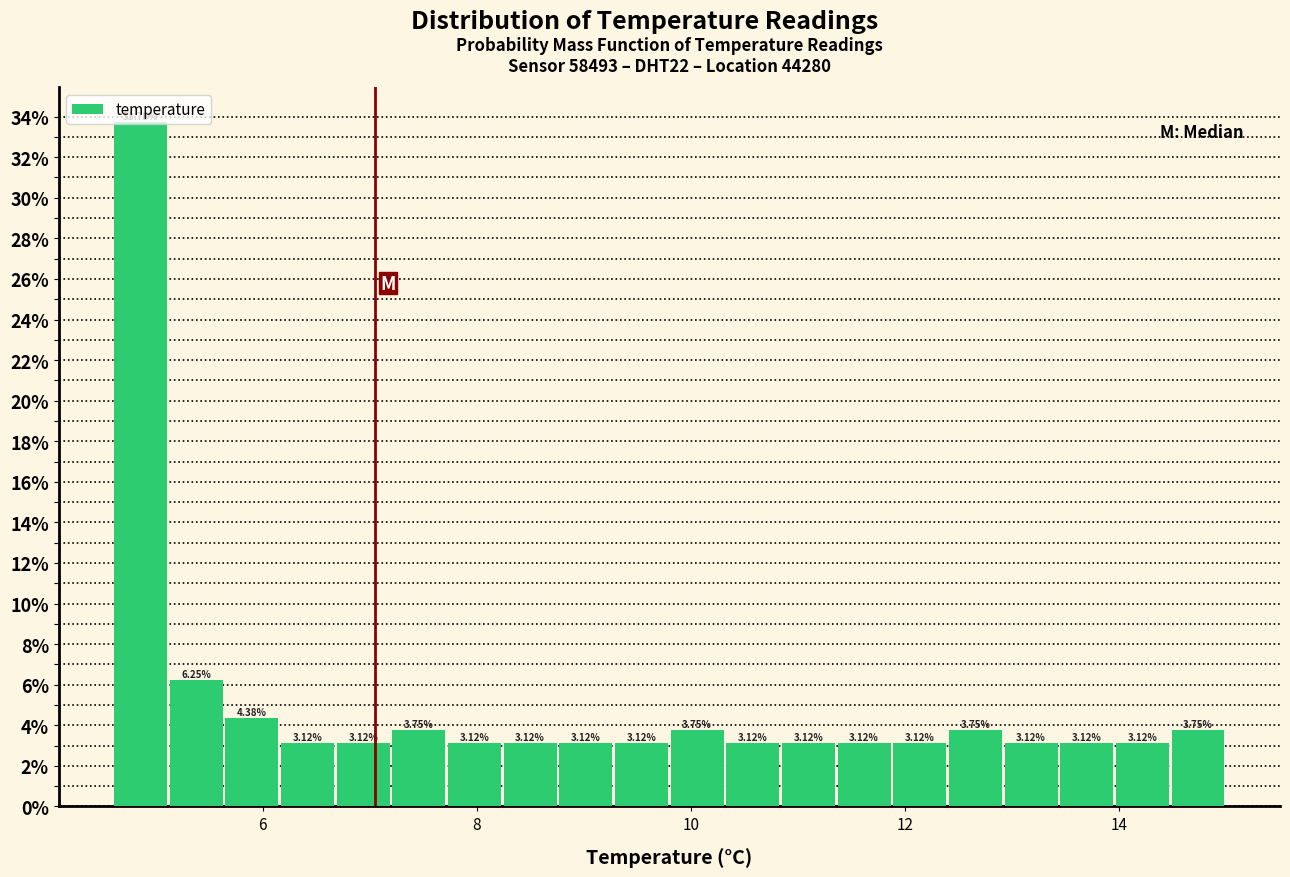

Read against the x-axis, roughly where is the centre of the tallest bar?

4.8